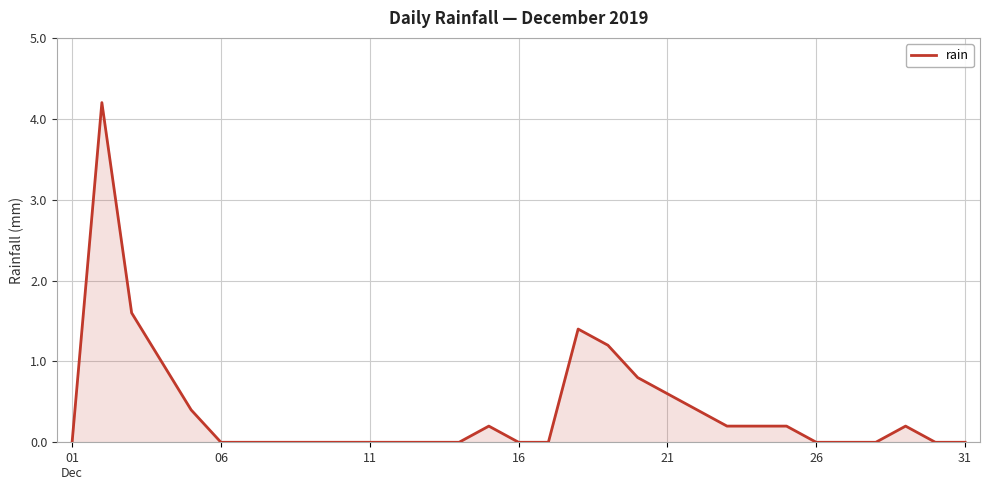

What is the greatest value displayed?

4.2